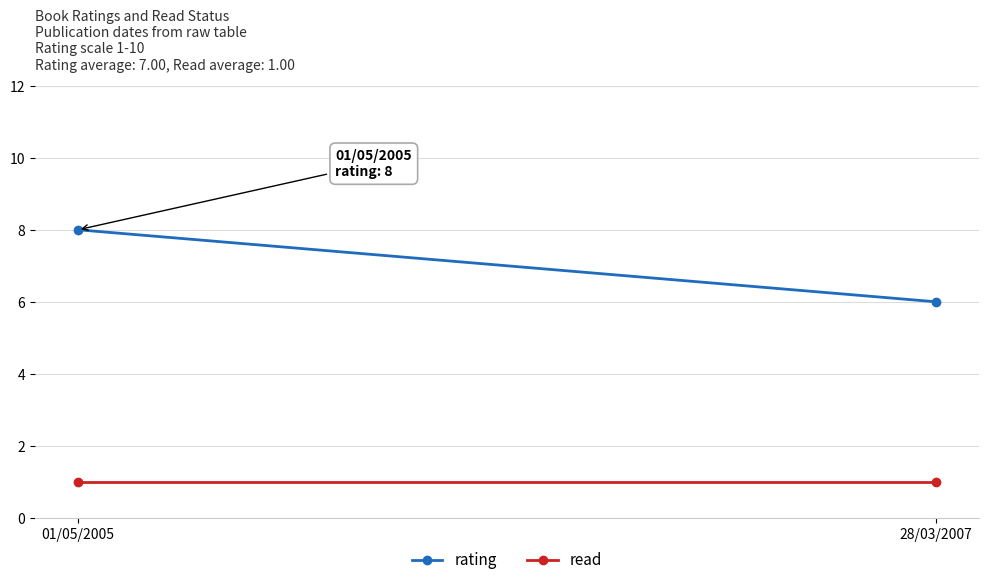

Between 28/03/2007 and 01/05/2005, which is larger?

01/05/2005